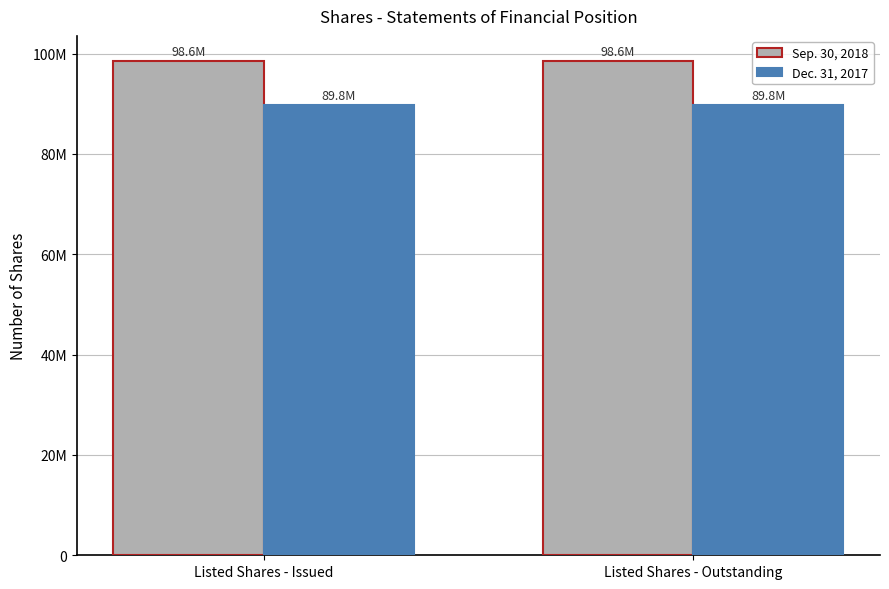

Is the value of Sep. 30, 2018 at Listed Shares - Outstanding greater than the value of Dec. 31, 2017 at Listed Shares - Issued?

Yes